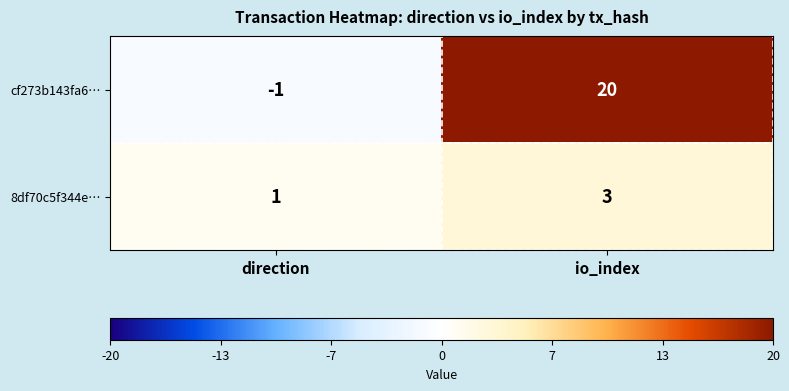

What is the greatest value displayed?

20